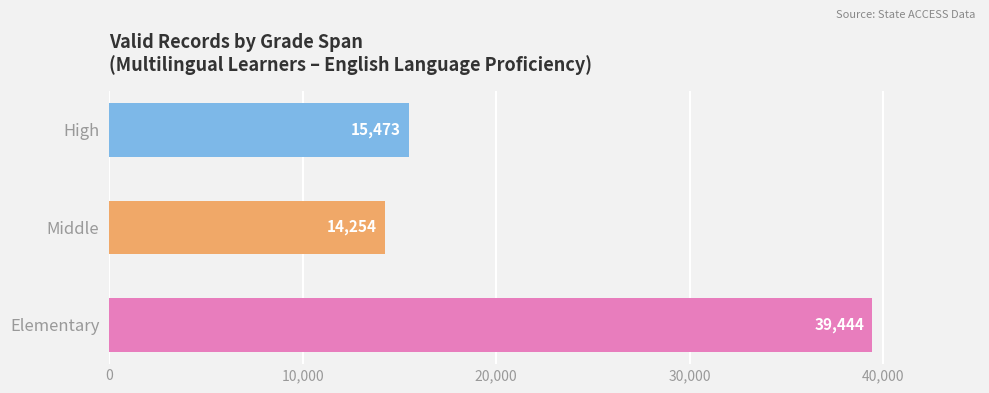

List the labels in order of value, smallest first.

Middle, High, Elementary